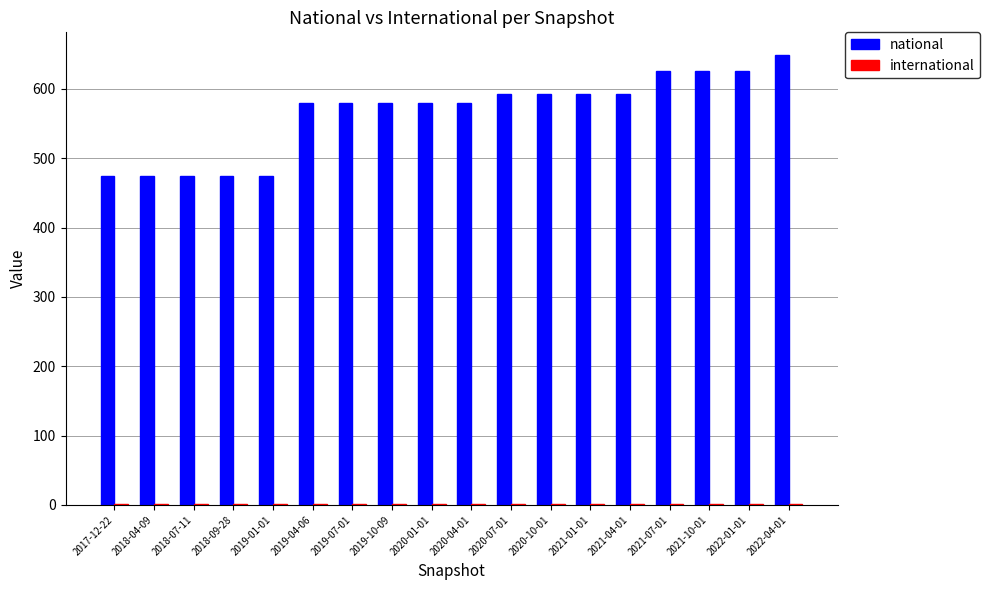

What is the sum of all national values?

10167